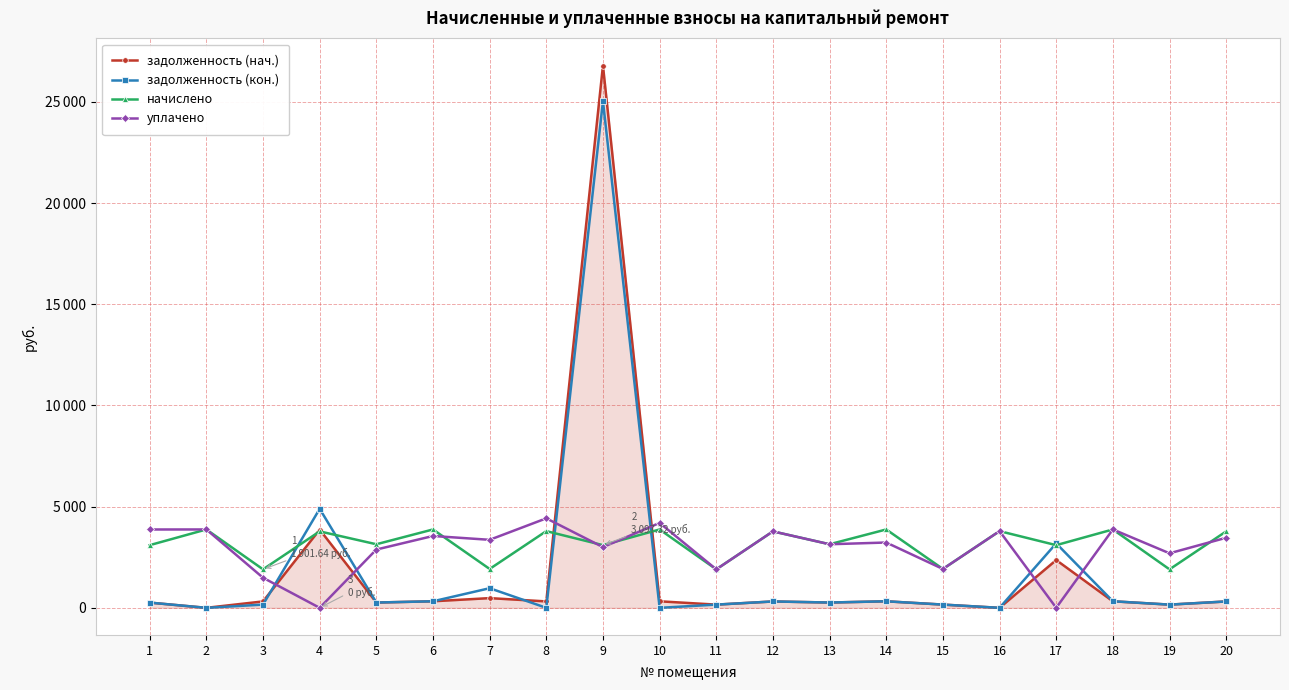

Which series has the largest total across all categories?

начислено